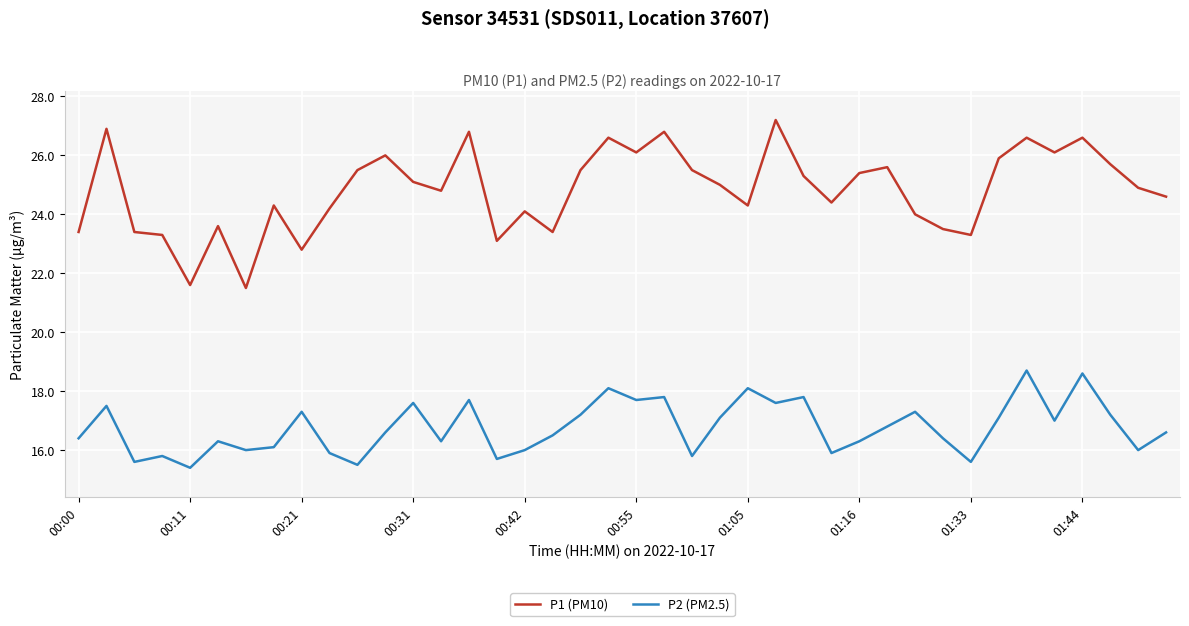

Rank the series by their average value, from lowest to highest.

P2 (PM2.5), P1 (PM10)